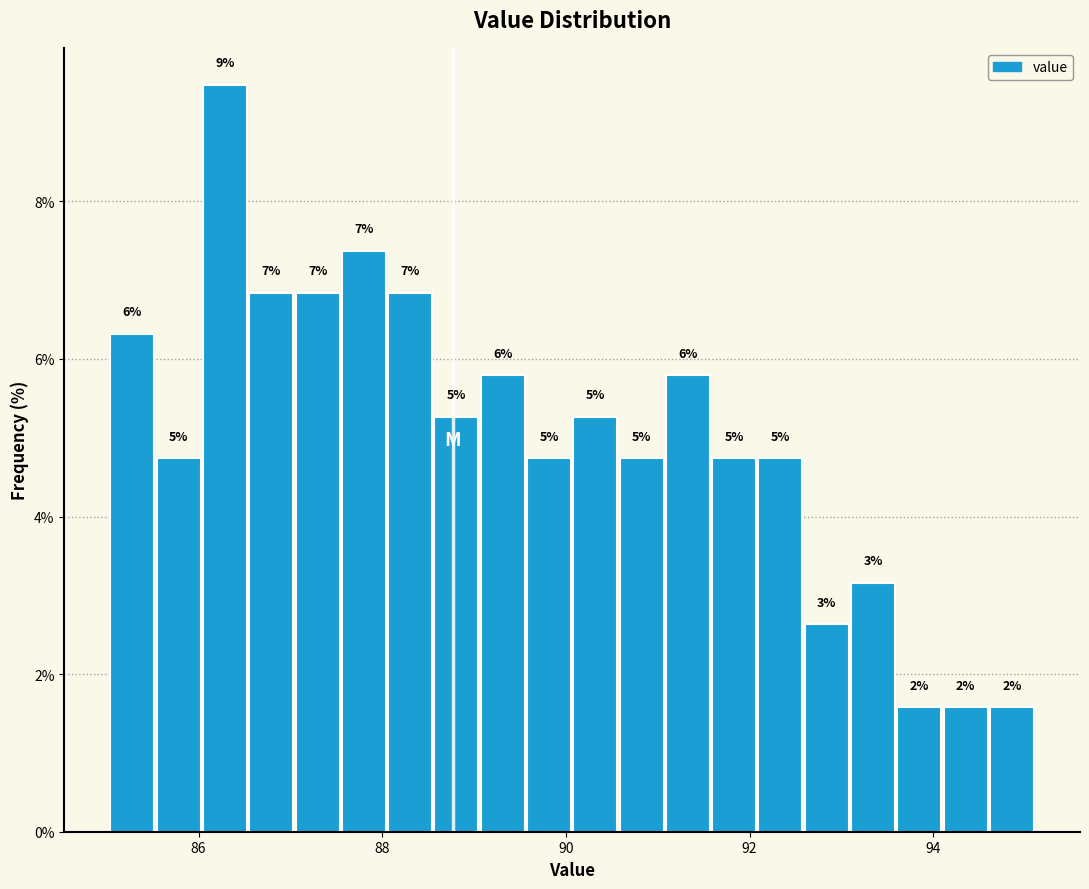

Read against the x-axis, roughly where is the centre of the tallest bar?

86.2